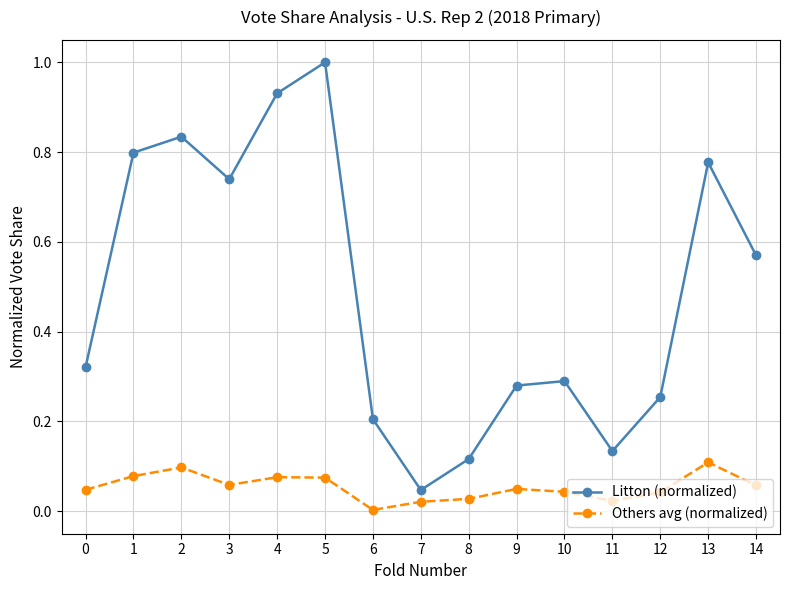

Does the chart display data point markers on the line(s)?

Yes